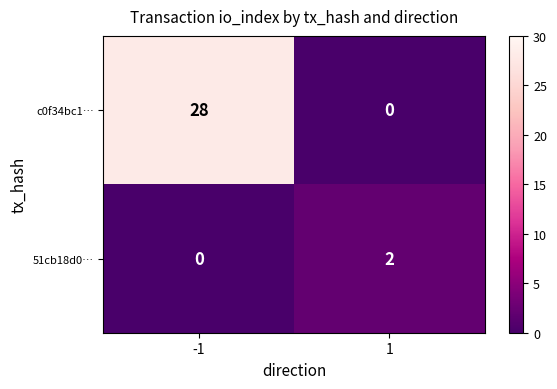

How many data points does each series have?

2